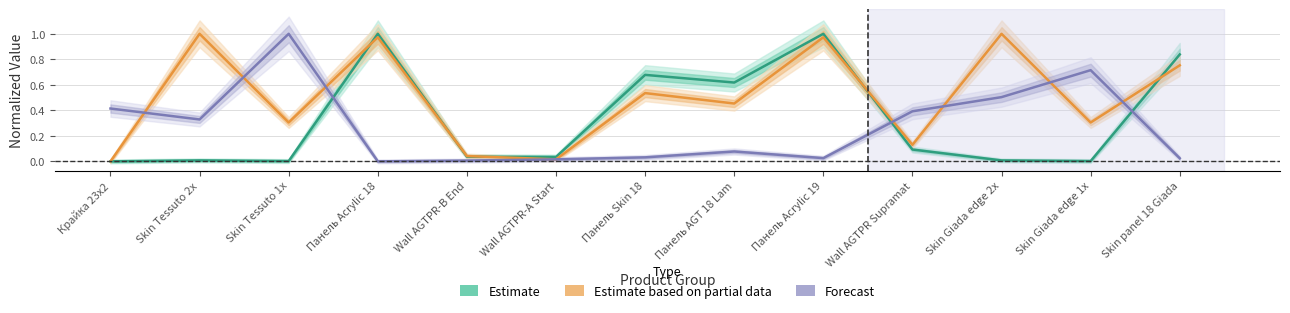

Which category has the lowest value across all series?

Крайка 23x2